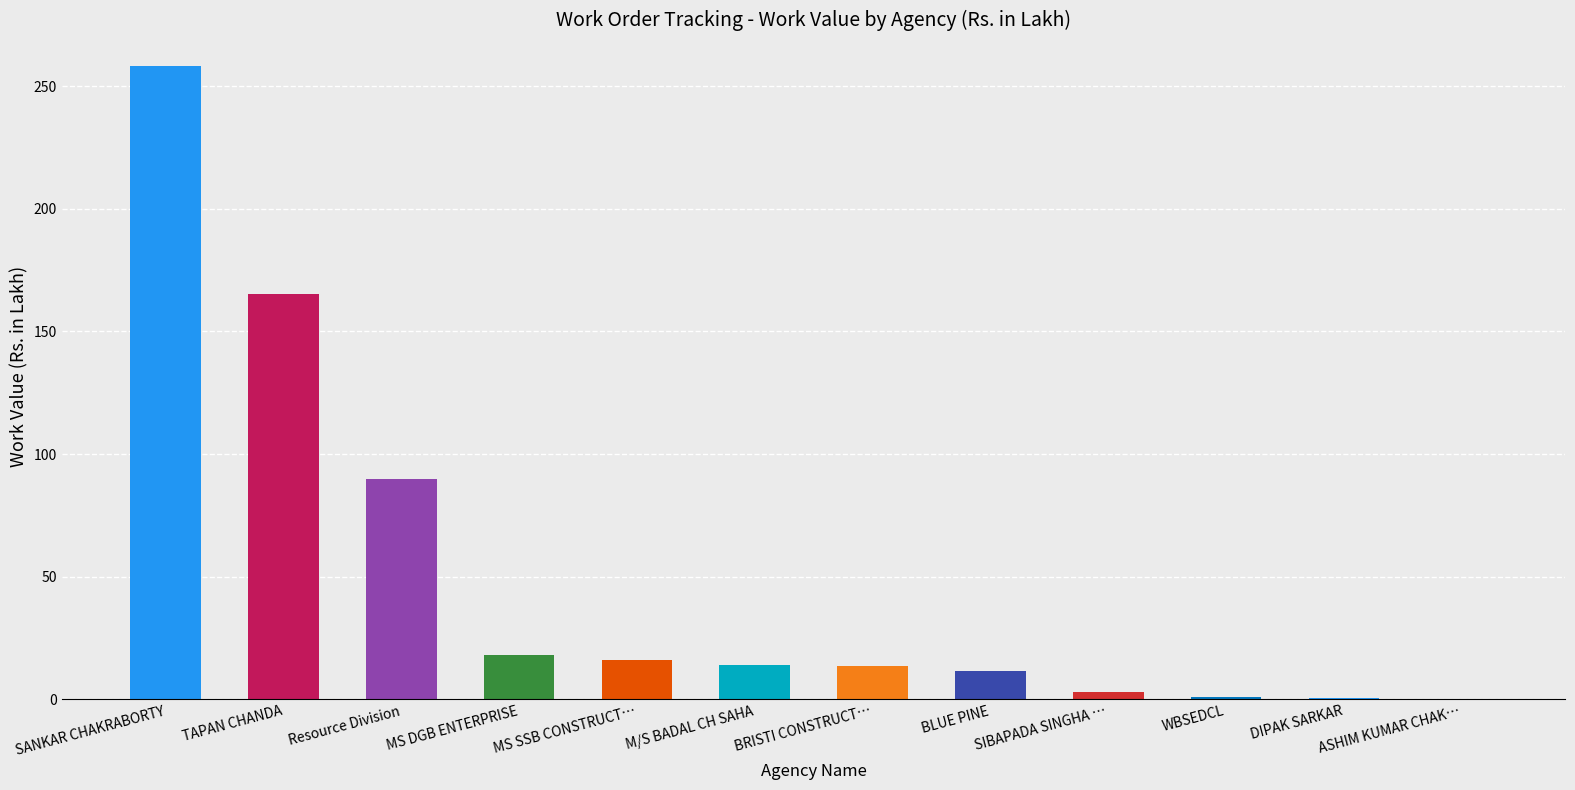

What is the ratio of the value at BRISTI CONSTRUCT… to the value at MS SSB CONSTRUCT…?

0.8